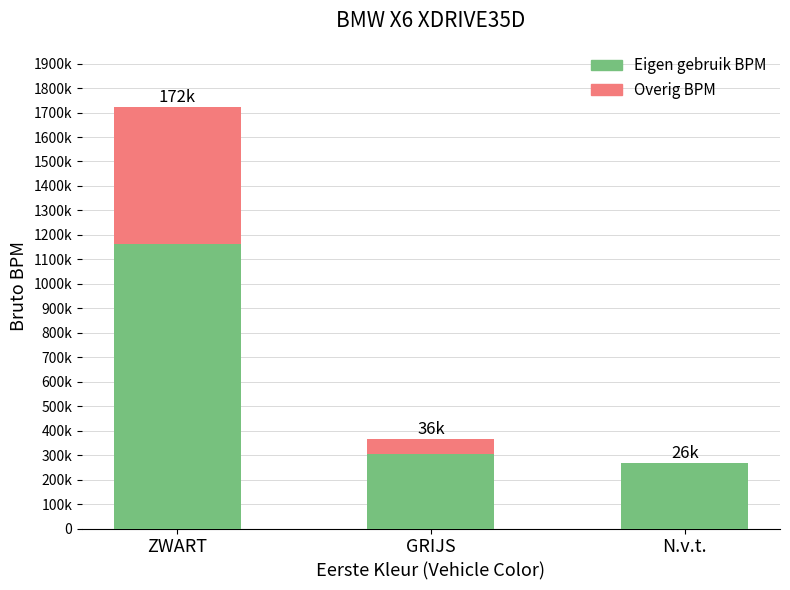

What is the value of the Eigen gebruik BPM bar at the 3rd from the left?

26722